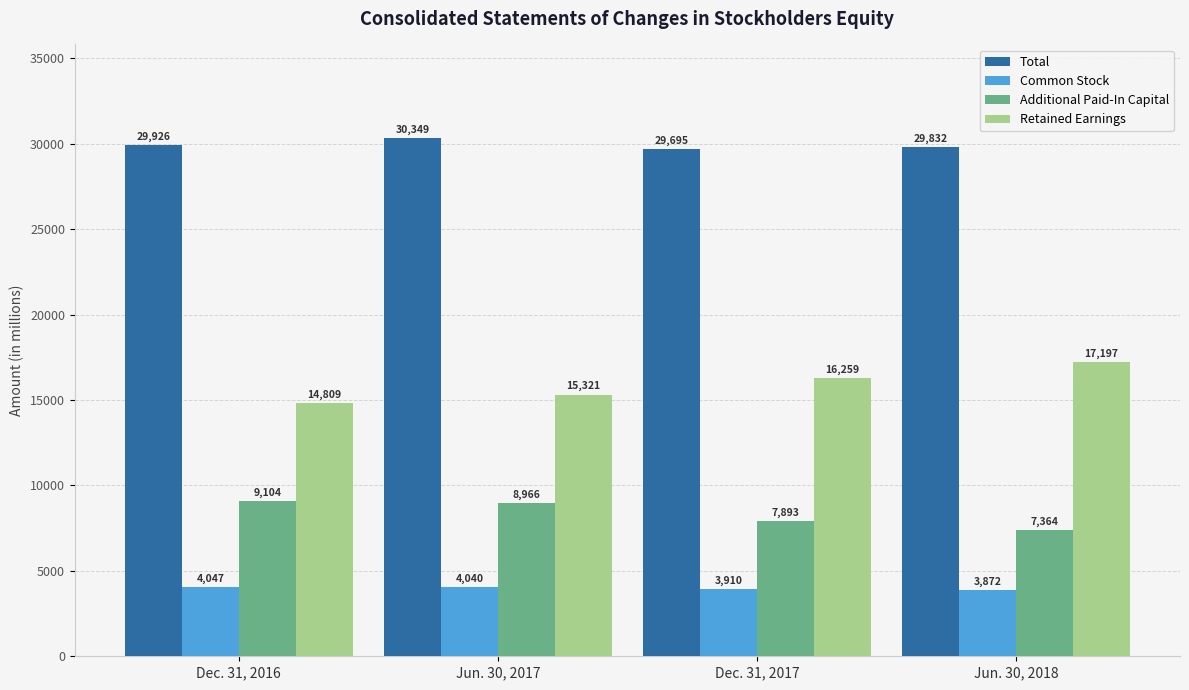

Which label corresponds to the smallest value in the chart?

Jun. 30, 2018